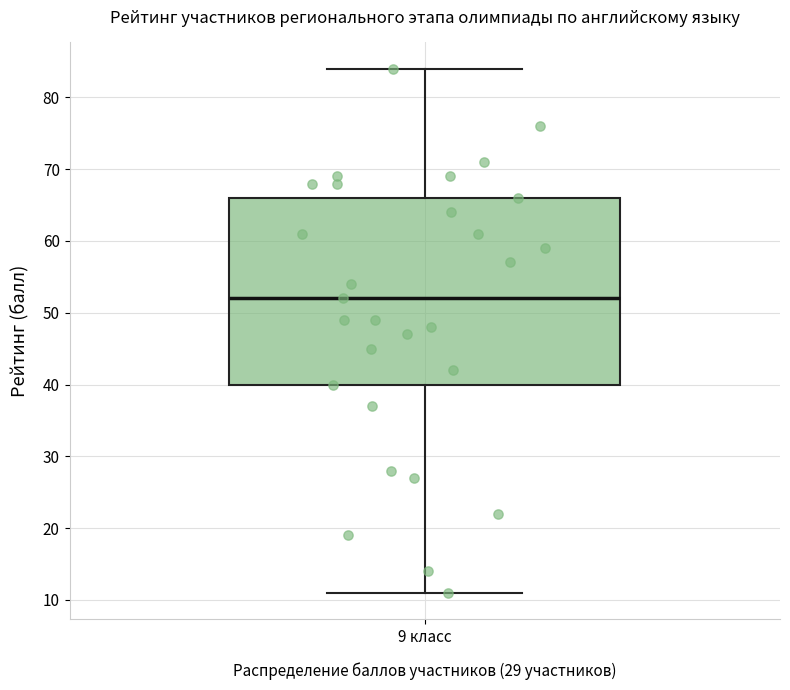

Read this box plot against the y-axis: the position of the median line, the range covered by the box, and the ends of both whiskers. The values are not printed on the chart, so give them approximately, as read against the axis.

median 52, box 40 to 66, whiskers 11 to 84